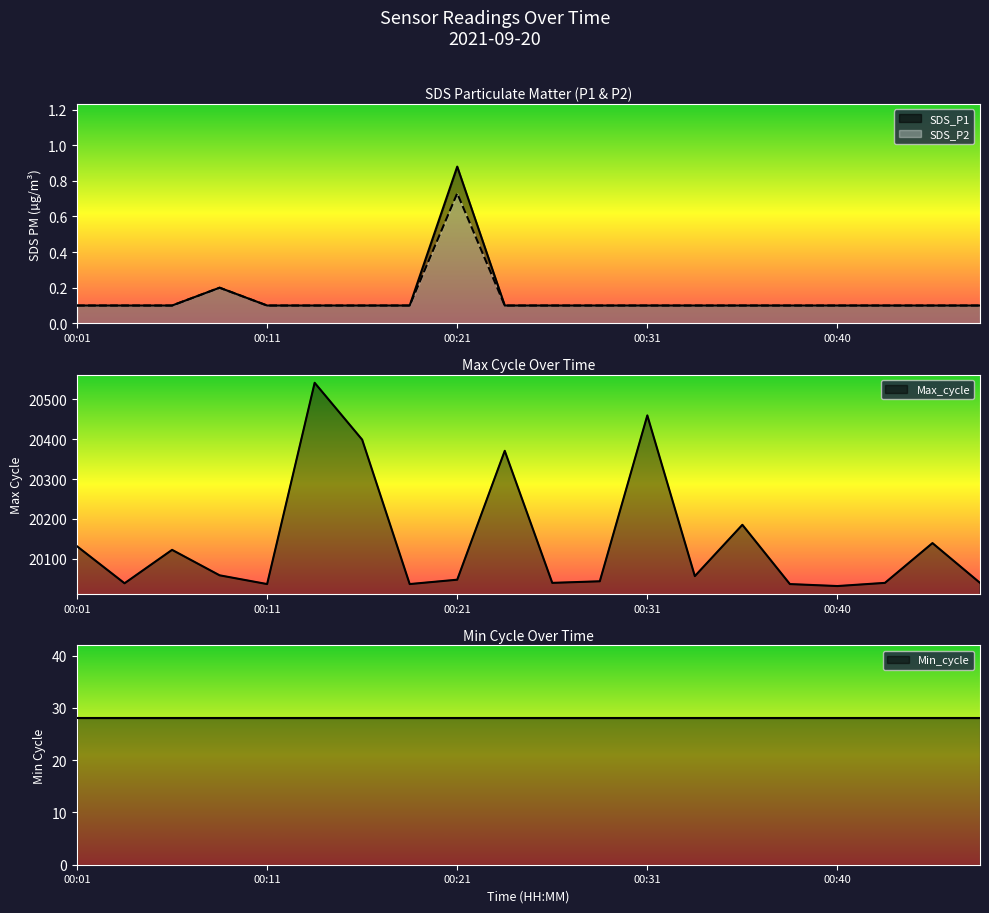

What is the maximum value for Max_cycle?

20542.0